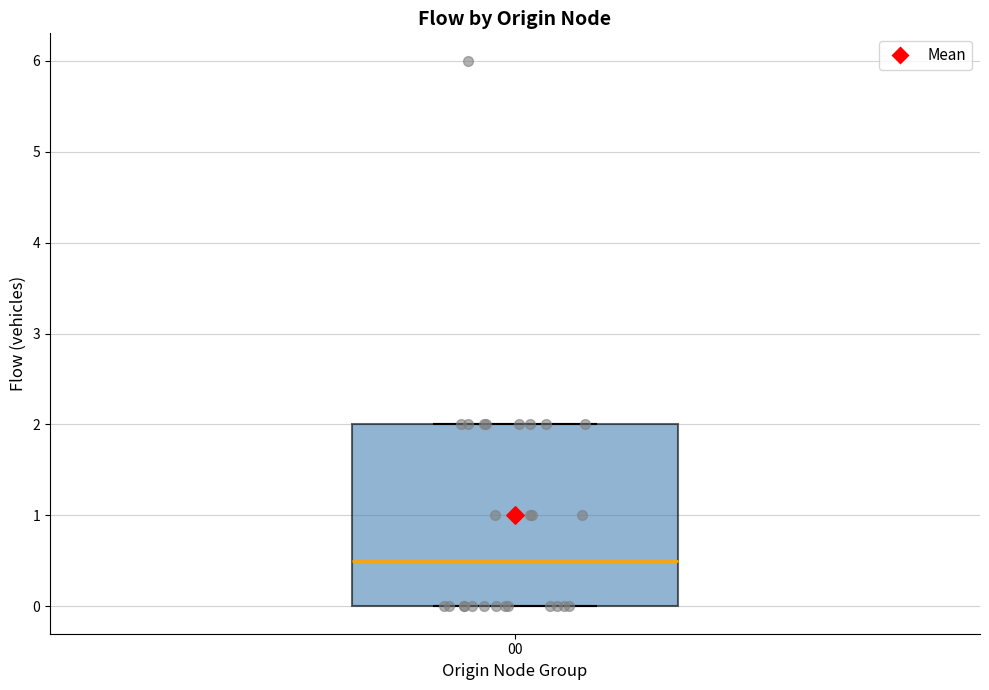

Read this box plot against the y-axis: the position of the median line, the range covered by the box, and the ends of both whiskers. The values are not printed on the chart, so give them approximately, as read against the axis.

median 0.5, box 0.0 to 2.0, whiskers 0.0 to 2.0